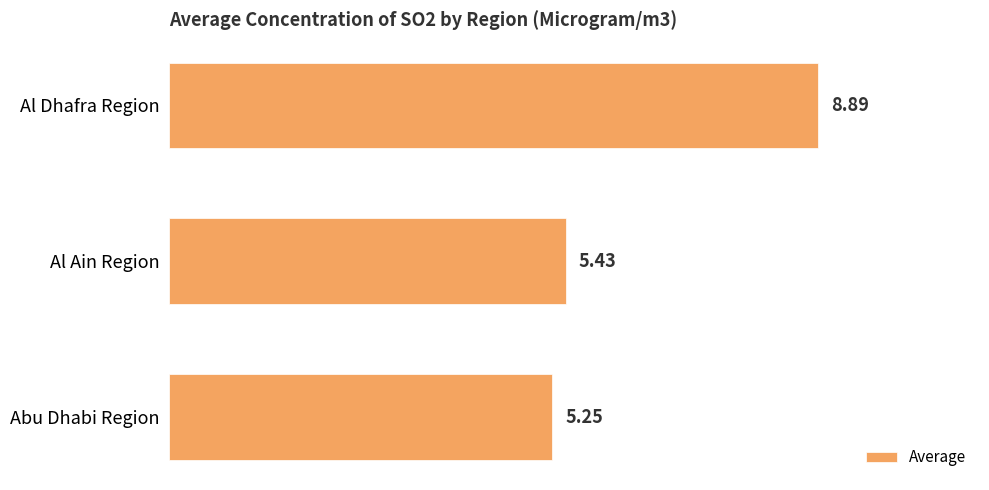

Which has a higher value, Al Dhafra Region or Abu Dhabi Region?

Al Dhafra Region